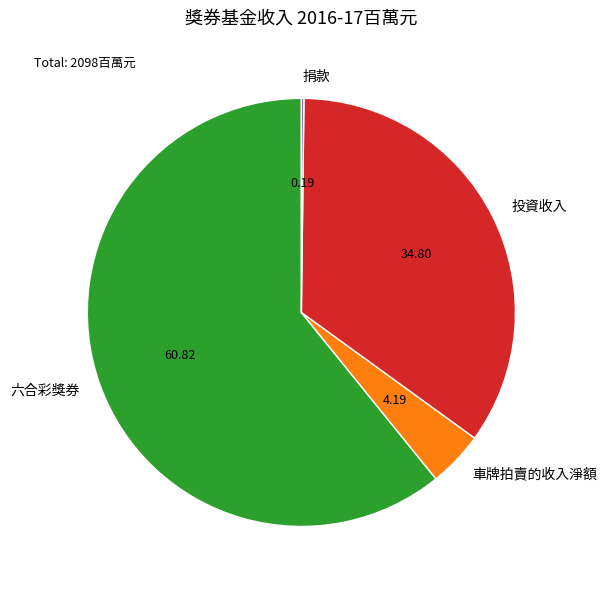

Does 六合彩獎券 represent more than half of the total?

Yes